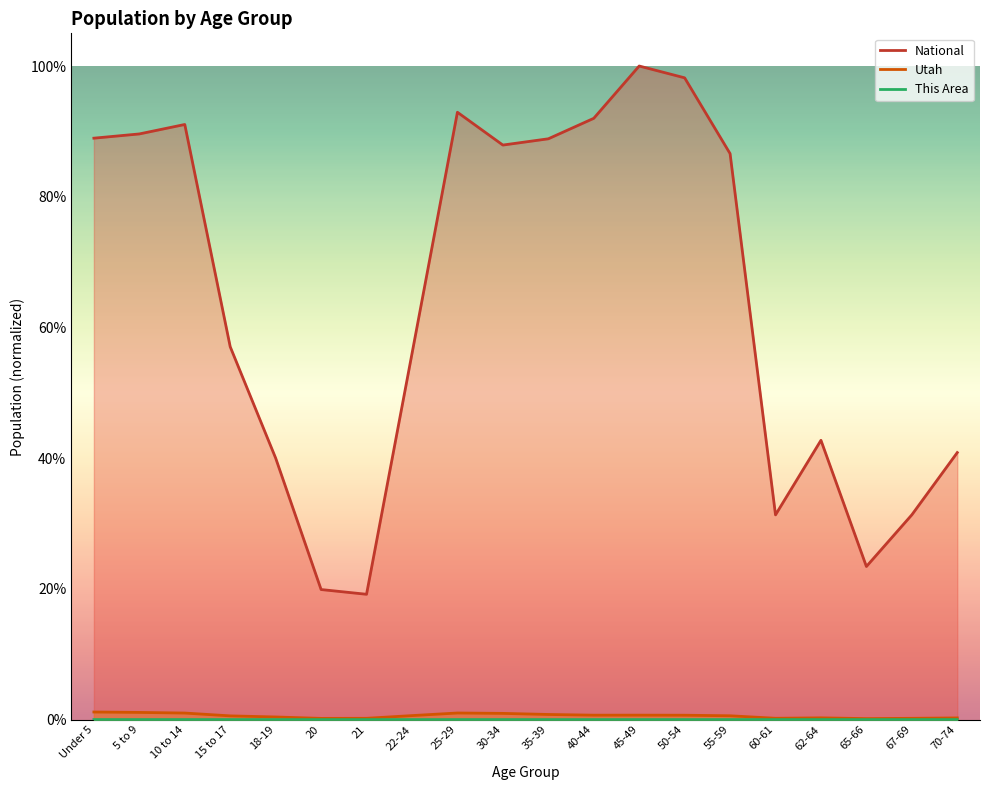

Which series has the largest total across all categories?

National